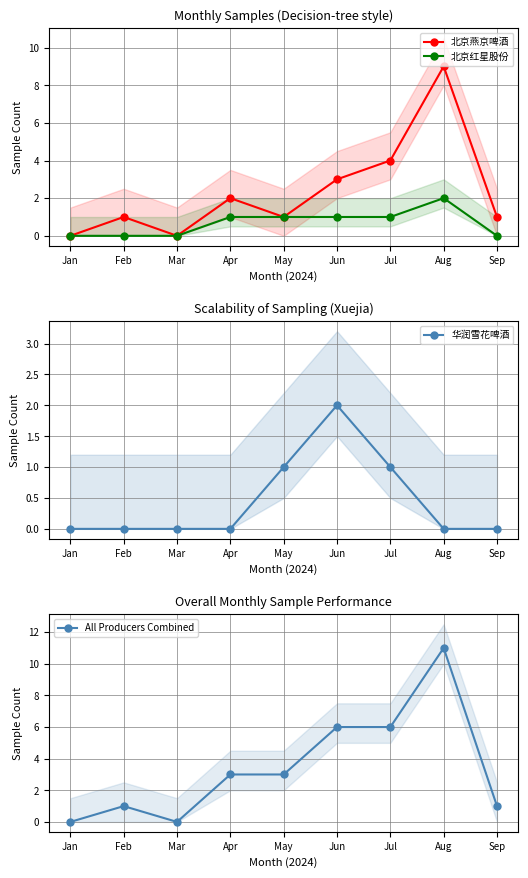

What is the average value of the All Producers Combined series?

3